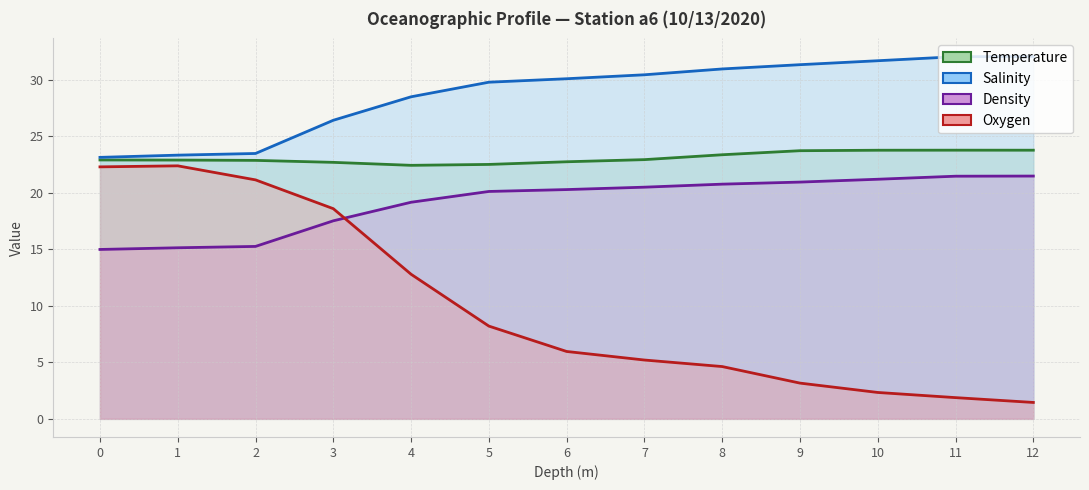

True or false: Salinity and Temperature cross at least once.

False